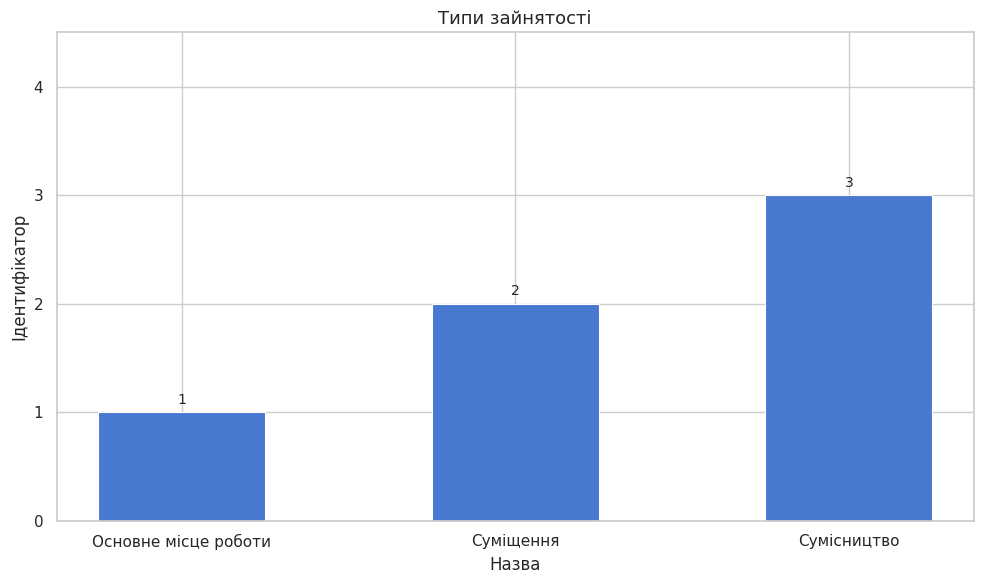

Between Суміщення and Основне місце роботи, which is larger?

Суміщення